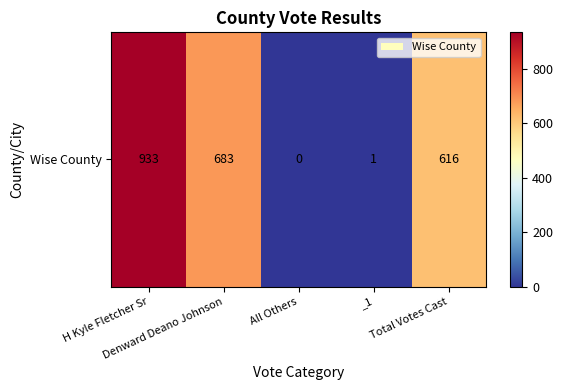

Reading right to left, list all the values displayed in this chart.

616	1	0	683	933